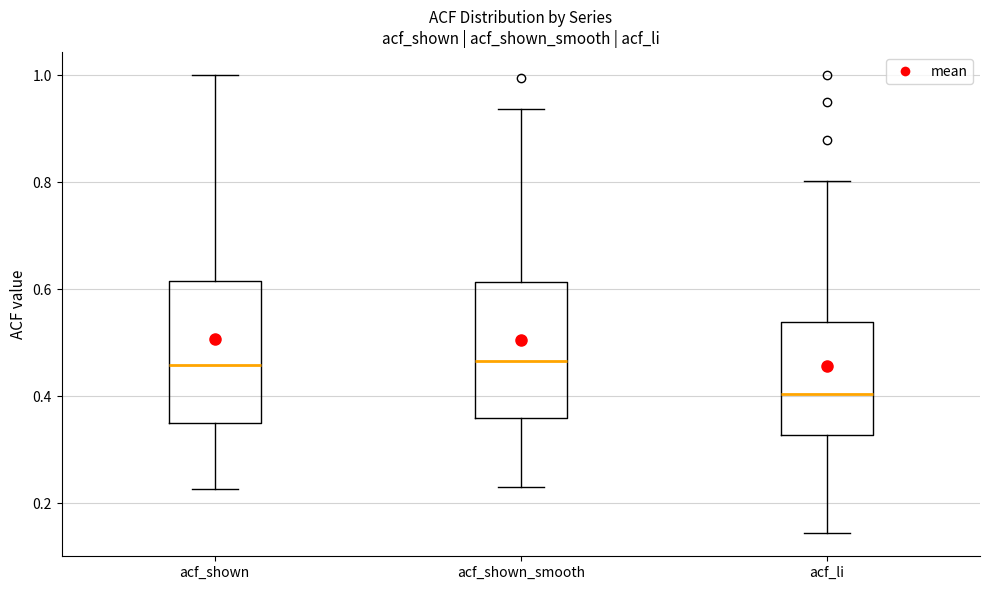

Reading left to right, read every box against the y-axis: the position of its median line, the range the box covers, and the ends of its whiskers. The values are not printed on the chart, so give them approximately, as read against the axis.

acf_shown: median 0.46, box 0.34 to 0.62, whiskers 0.22 to 1.00
acf_shown_smooth: median 0.46, box 0.36 to 0.62, whiskers 0.24 to 0.94
acf_li: median 0.40, box 0.32 to 0.54, whiskers 0.14 to 0.80